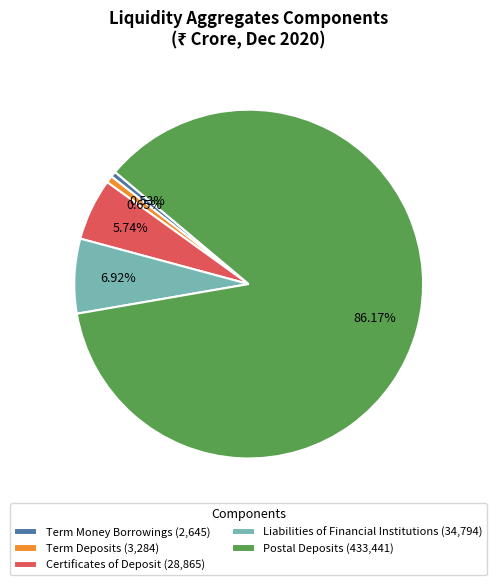

Combined, do Term Money Borrowings and Postal Deposits account for over 50%?

Yes